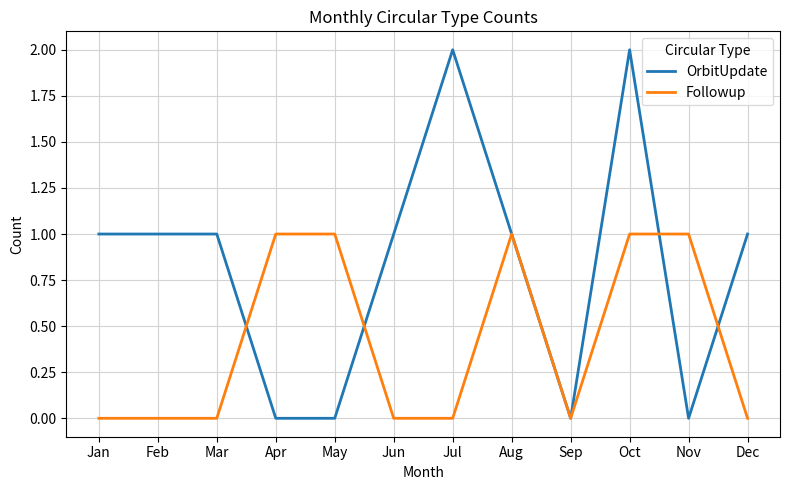

What is the greatest value displayed?

2